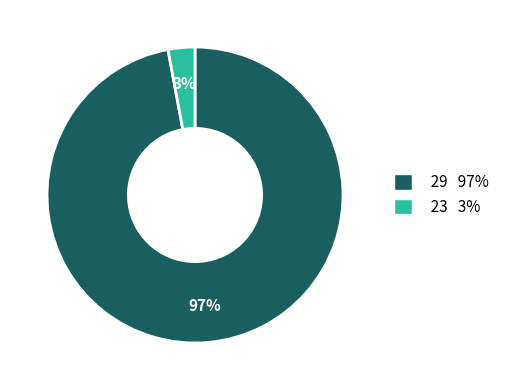

What percentage is the 23 3% slice, to the nearest percent?

3%